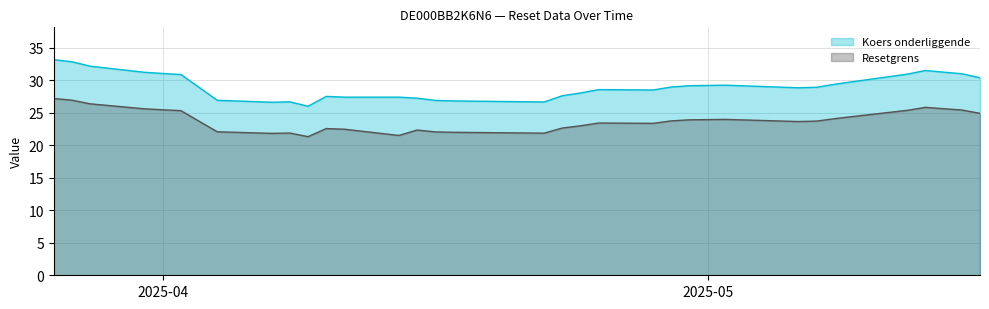

How many lines are shown in the chart?

2